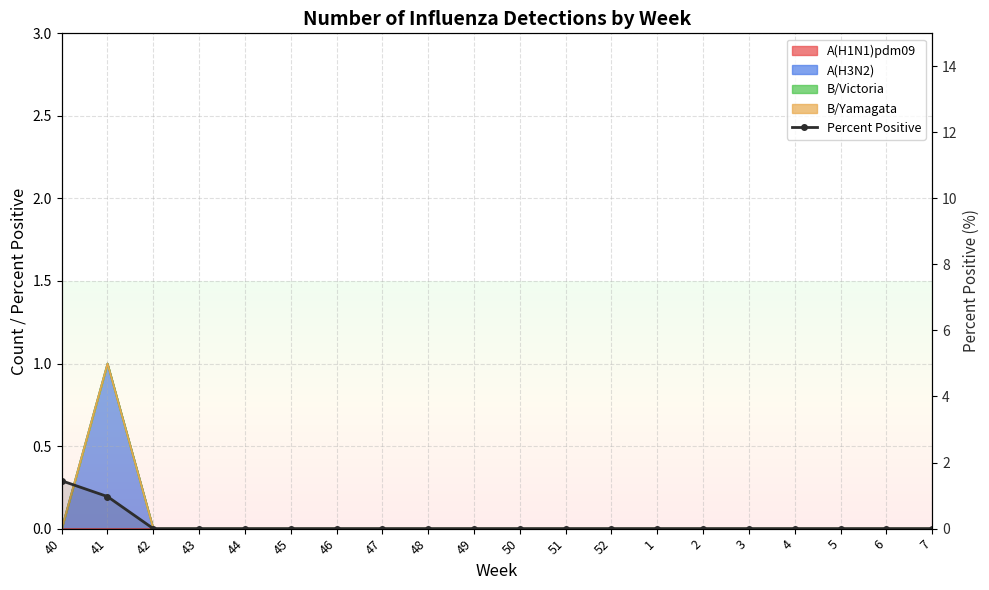

Is it true that the value at 46 is -0.4?

False